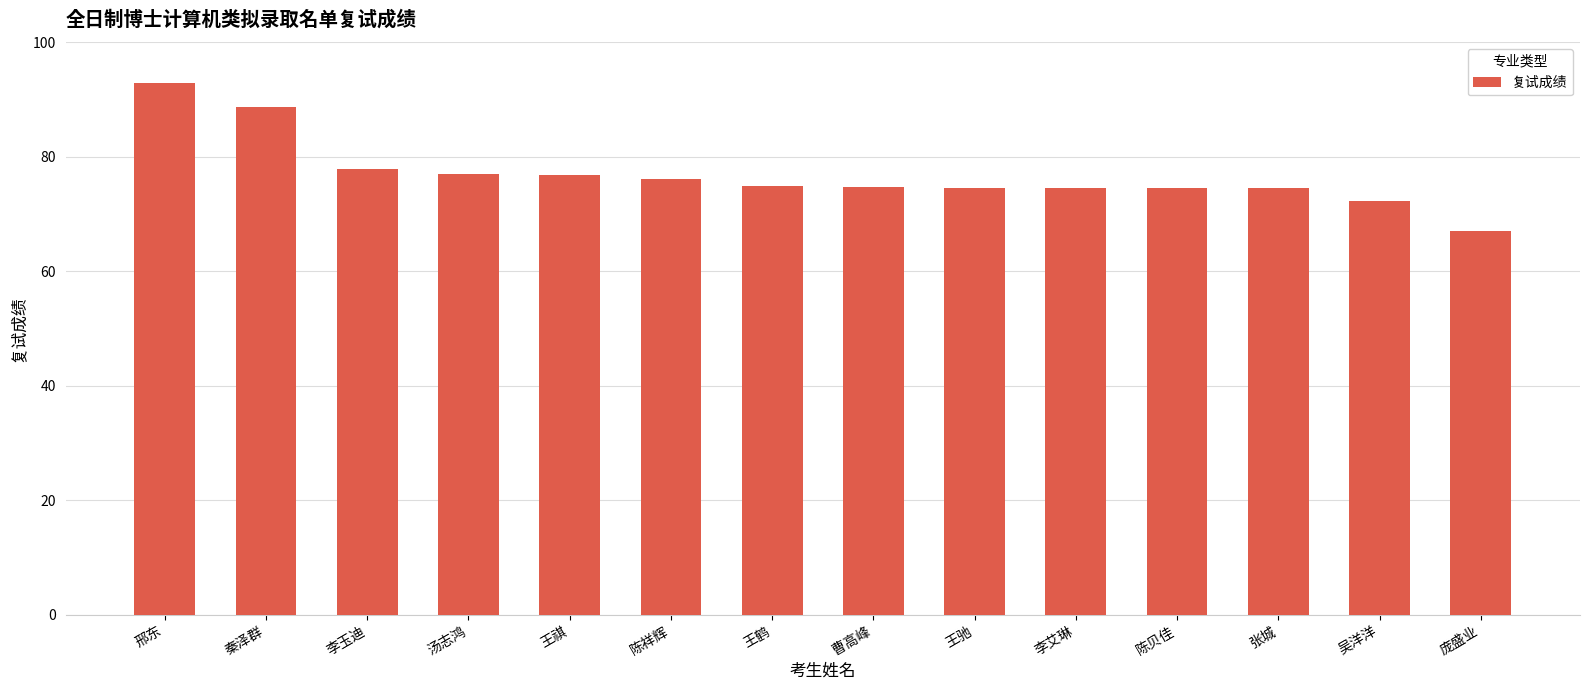

How many values exceed 74?

12